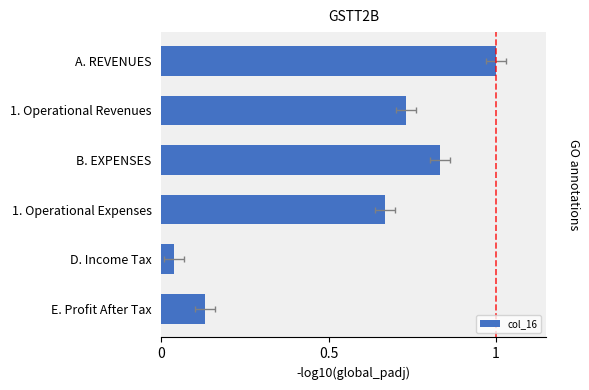

Is it true that the value at A. REVENUES is 0.3?

False